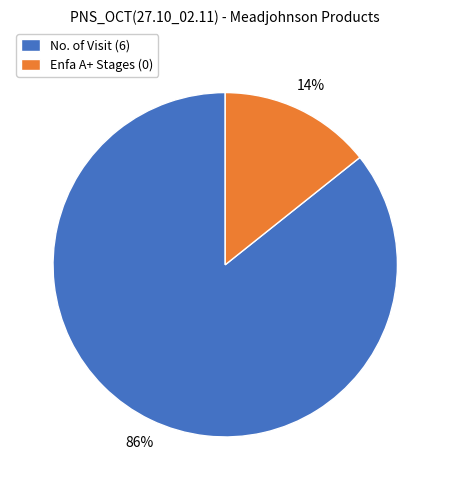

How many segments does this pie chart have?

2